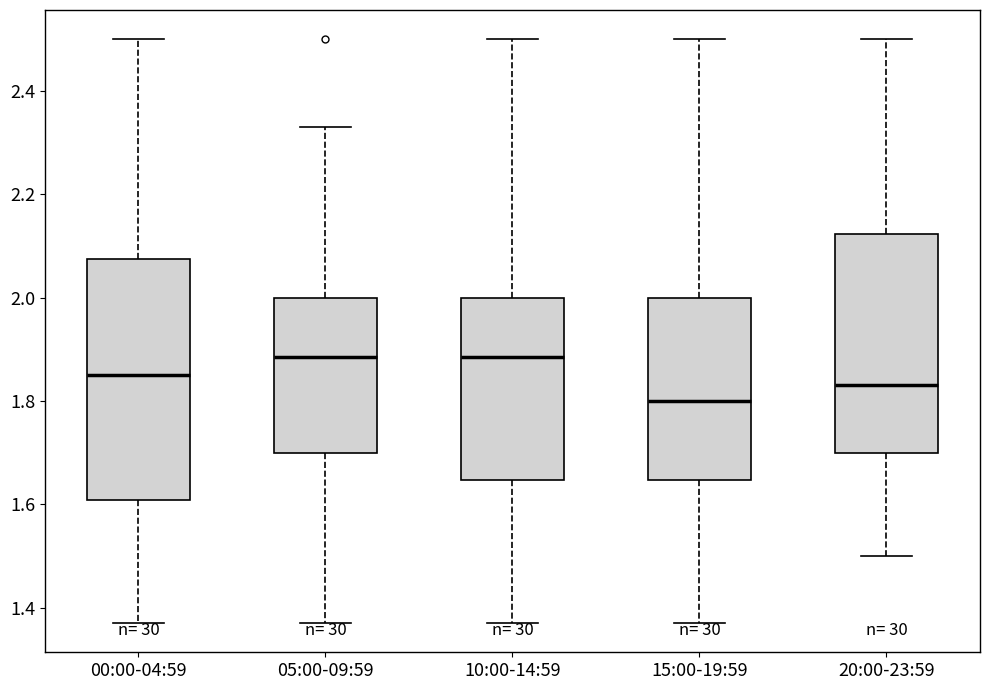

Comparing the boxes themselves (not the whiskers), which one is the tallest?

00:00-04:59